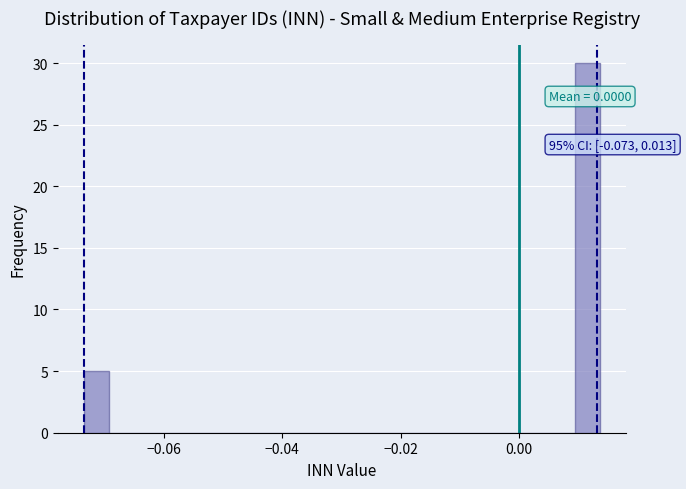

Read against the x-axis, roughly where is the centre of the tallest bar?

0.012